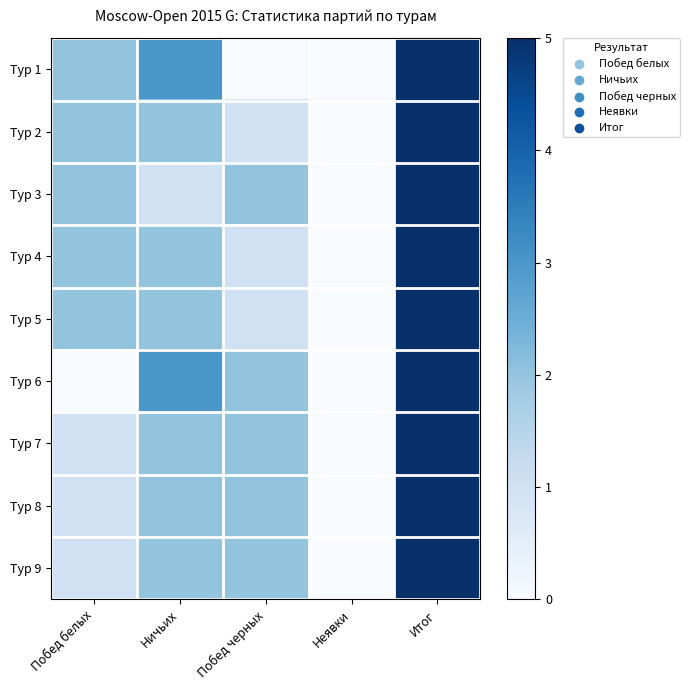

At which category is the sum across all series the highest?

Итог